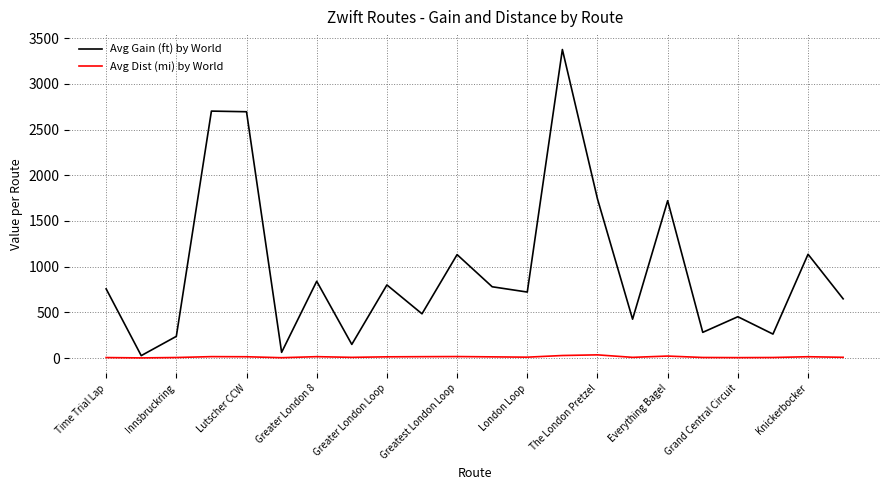

Which series has the largest range (max minus min)?

Avg Gain (ft) by World